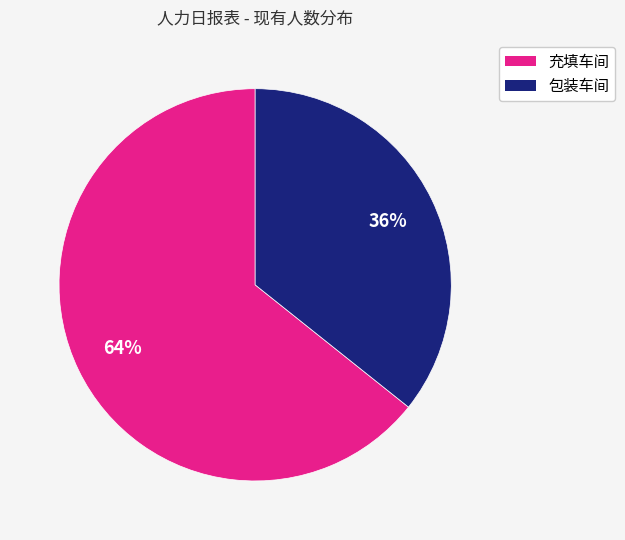

To the nearest percent, what is the average slice percentage?

50%